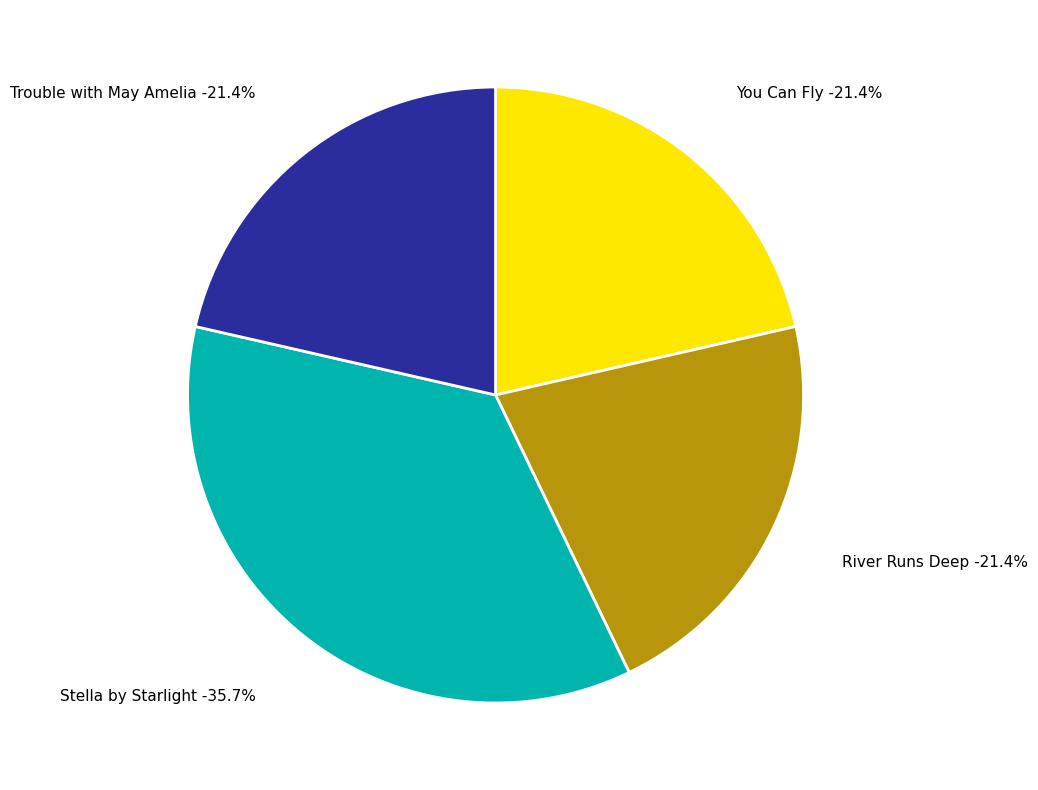

To the nearest percent, what portion does You Can Fly represent?

21%